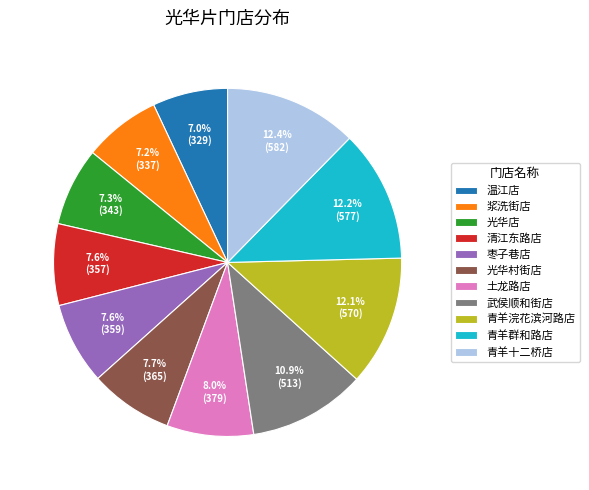

To the nearest percent, what is the difference between the largest and smallest slice percentages?

5%